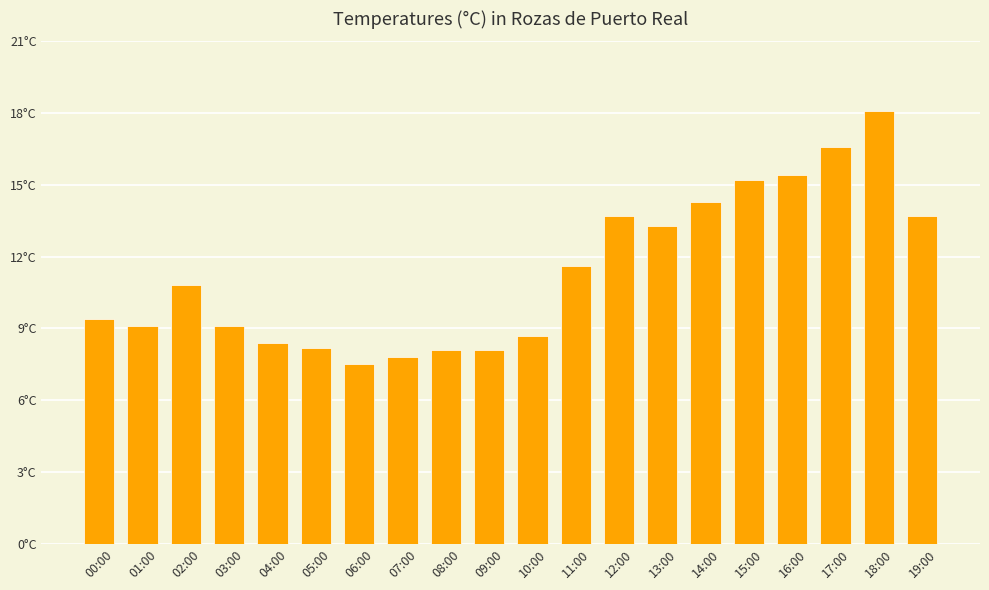

Does the chart contain any negative values?

No